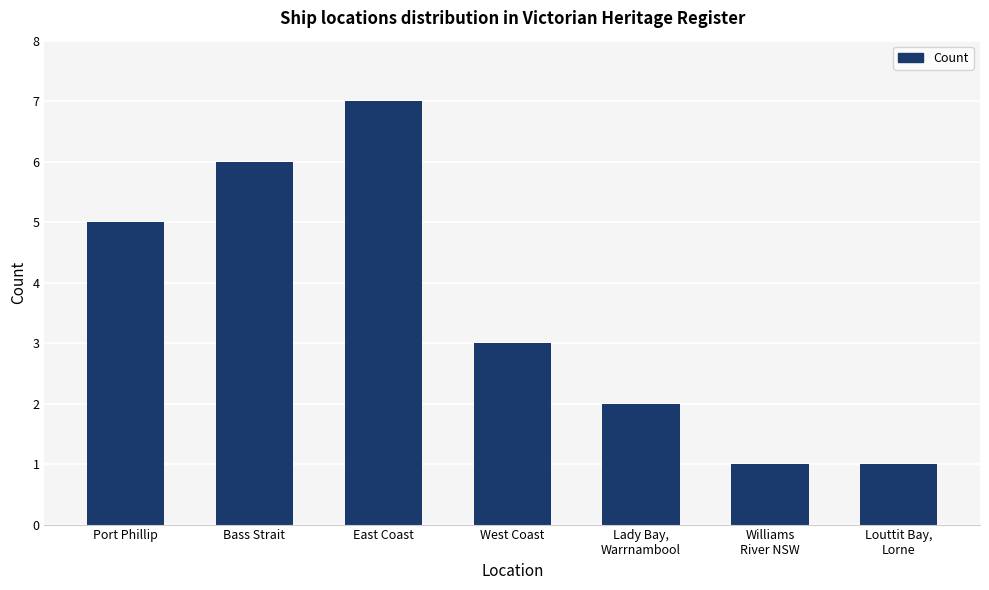

Is it true that the value at East Coast is 5?

False